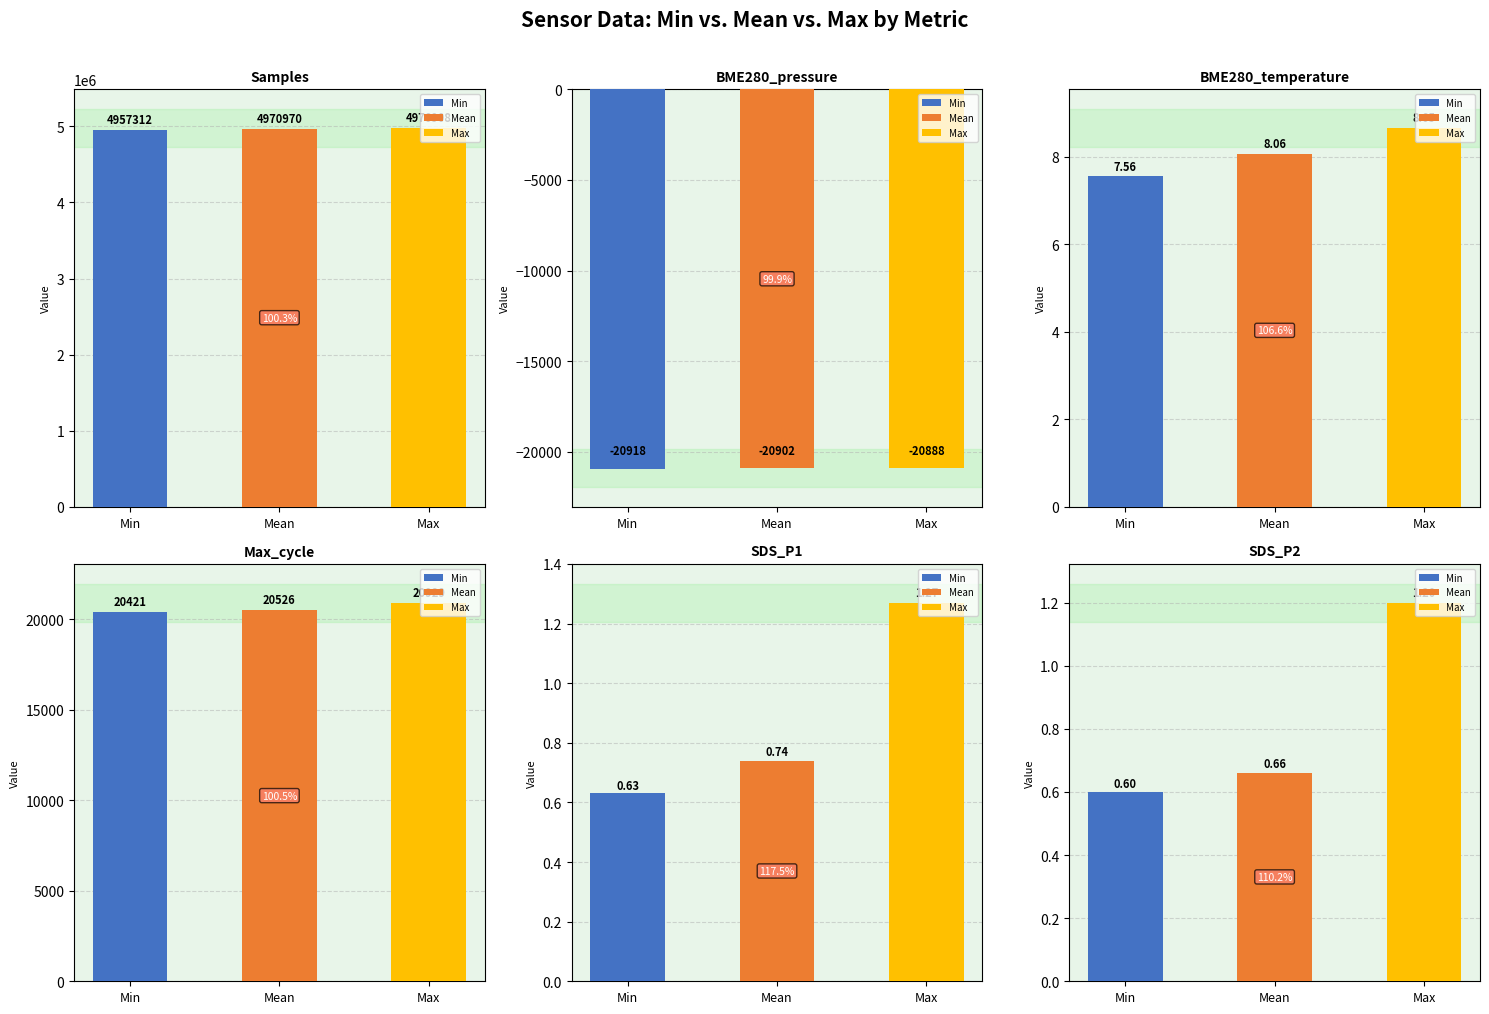

What value does the BME280_temperature series have at Min?

7.6